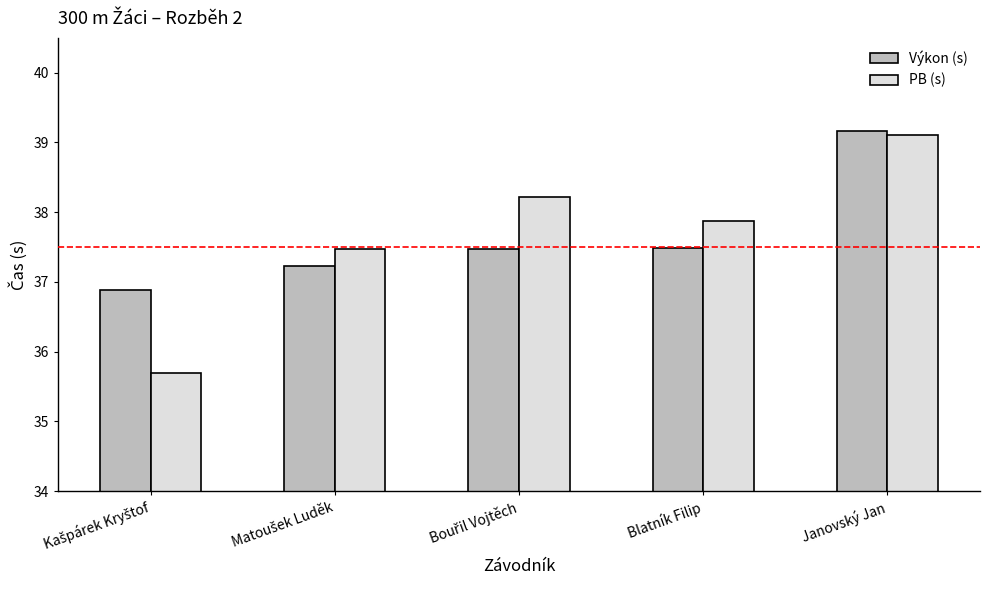

Which label corresponds to the largest value in the chart?

Janovský Jan